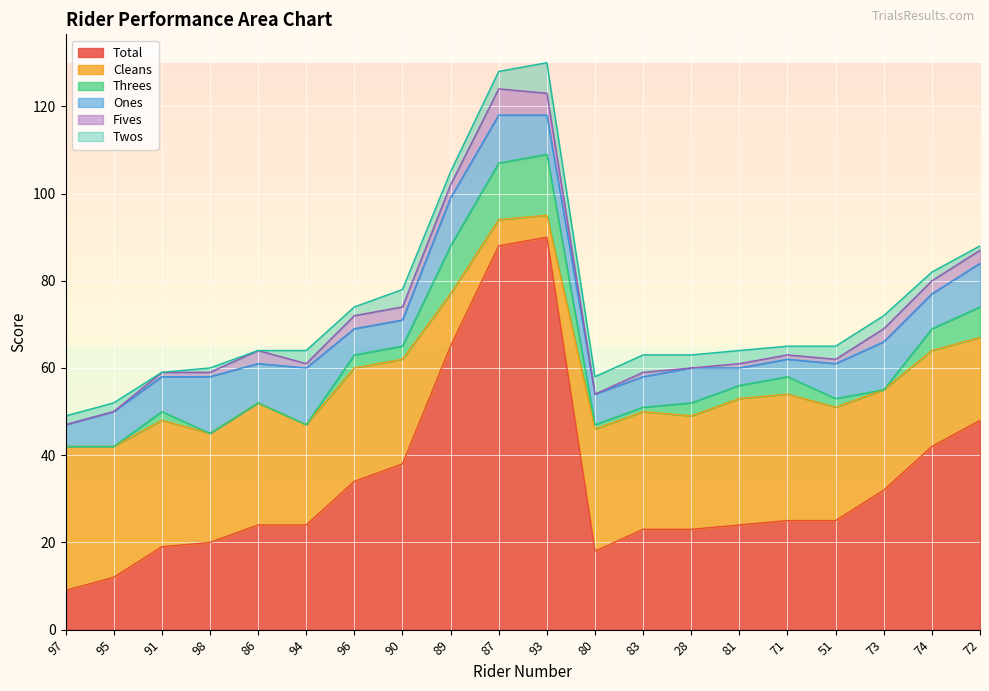

Which category has the highest value in the Total series?

93